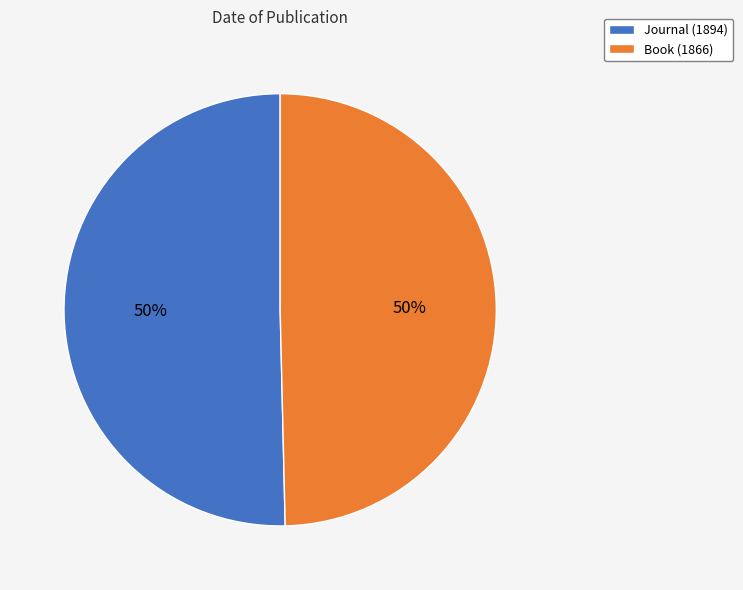

The Book (1866) slice represents 50% of the pie. True or false?

True